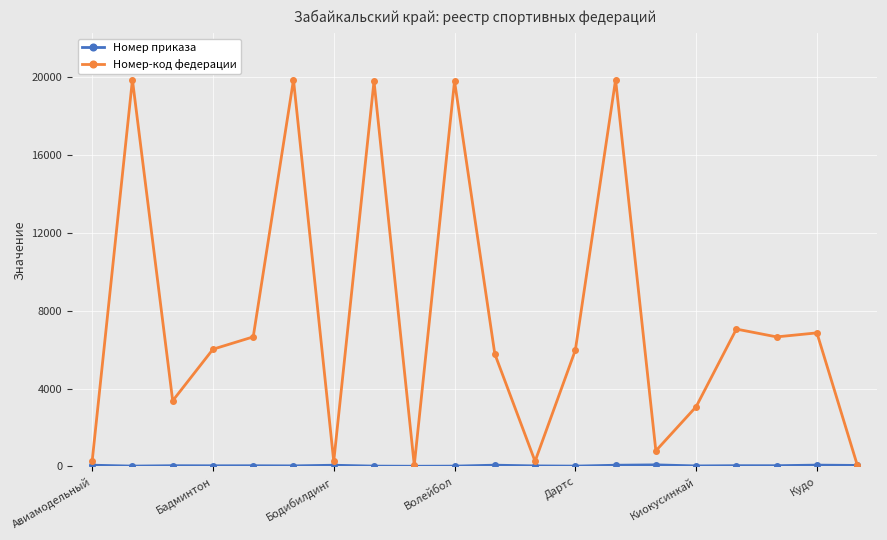

How many lines are shown in the chart?

2